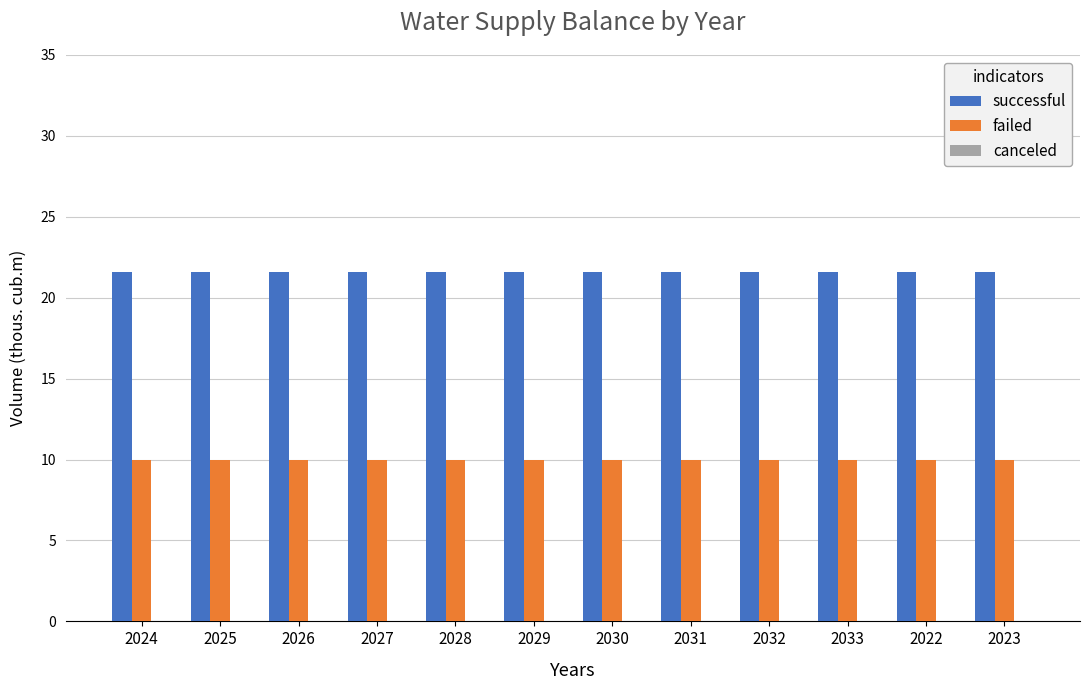

True or false: failed has a value of 10.0 at 2030.

True